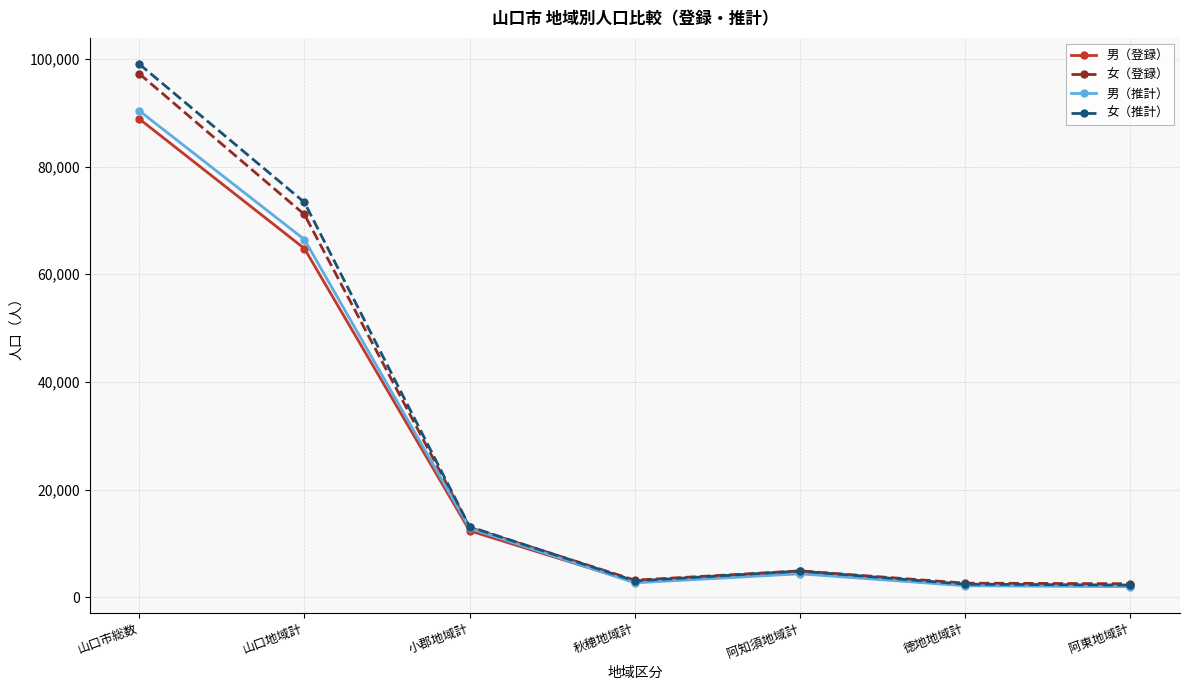

What is the minimum value for 男（登録）?

2140